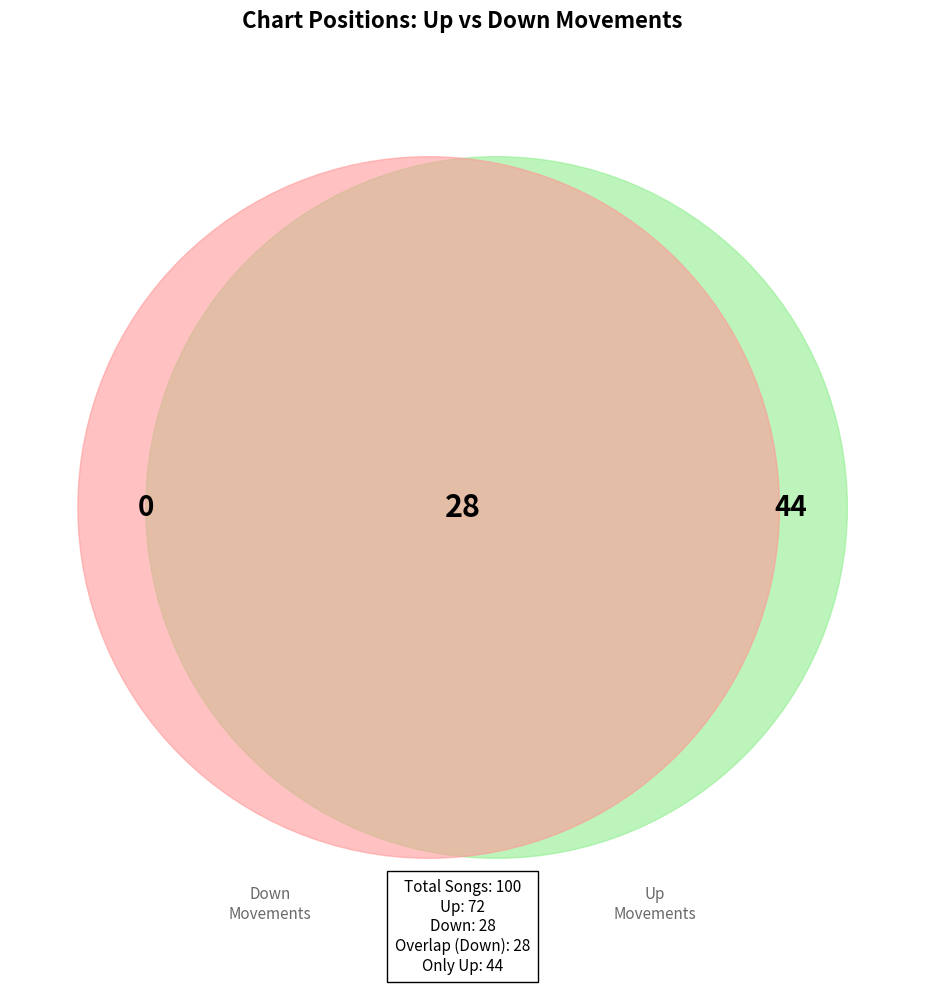

What is the change in value from up to down?

-44